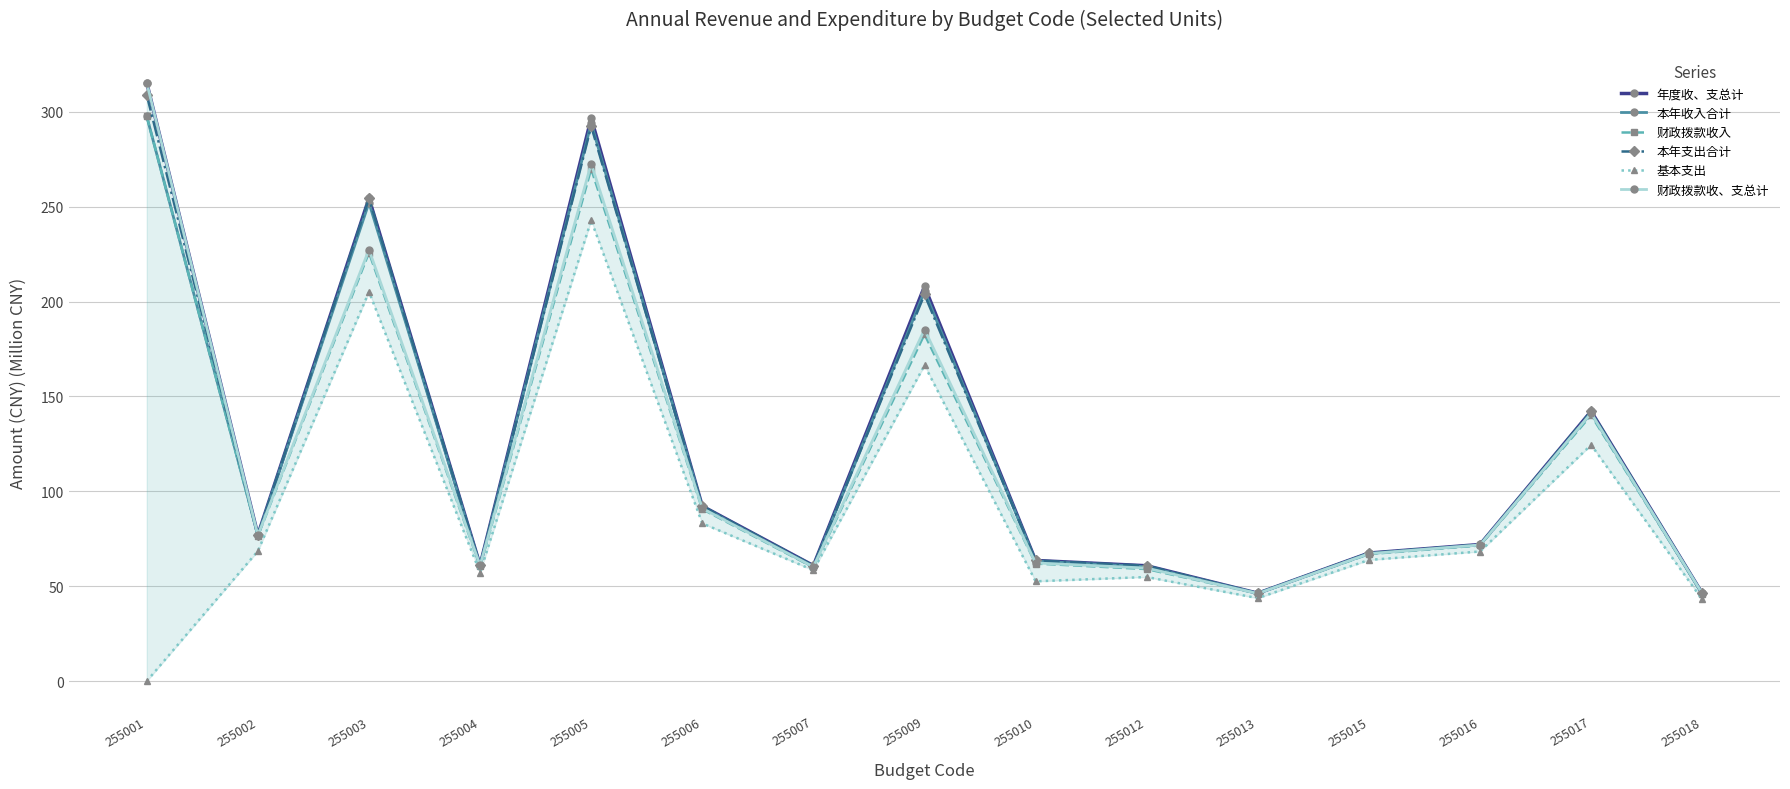

Reading left to right, transcribe all the data shown in this chart.

年度收、支总计: 255001=315.3	255002=77.1	255003=254.4	255004=61.1	255005=296.7	255006=92.2	255007=60.9	255009=208.0	255010=63.6	255012=60.8	255013=46.3	255015=67.5	255016=72.0	255017=142.2	255018=46.2
本年收入合计: 255001=297.6	255002=76.7	255003=252.1	255004=60.7	255005=293.9	255006=91.8	255007=60.2	255009=205.5	255010=63.2	255012=60.3	255013=46.3	255015=67.2	255016=71.7	255017=141.1	255018=45.9
财政拨款收入: 255001=297.6	255002=76.5	255003=225.8	255004=60.5	255005=269.9	255006=90.6	255007=59.9	255009=182.8	255010=61.9	255012=59.0	255013=46.1	255015=66.9	255016=71.5	255017=140.1	255018=45.9
本年支出合计: 255001=308.8	255002=76.8	255003=254.3	255004=61.1	255005=292.4	255006=92.2	255007=60.9	255009=203.8	255010=63.6	255012=60.8	255013=46.3	255015=67.5	255016=71.9	255017=142.2	255018=46.2
基本支出: 255001=0.0	255002=68.5	255003=205.1	255004=57.2	255005=242.8	255006=83.1	255007=58.4	255009=166.4	255010=52.6	255012=54.8	255013=43.7	255015=63.8	255016=68.3	255017=124.5	255018=43.0
财政拨款收、支总计: 255001=315.3	255002=76.8	255003=227.3	255004=60.9	255005=272.6	255006=91.0	255007=60.2	255009=185.3	255010=62.3	255012=59.5	255013=46.2	255015=67.2	255016=71.7	255017=141.2	255018=46.2